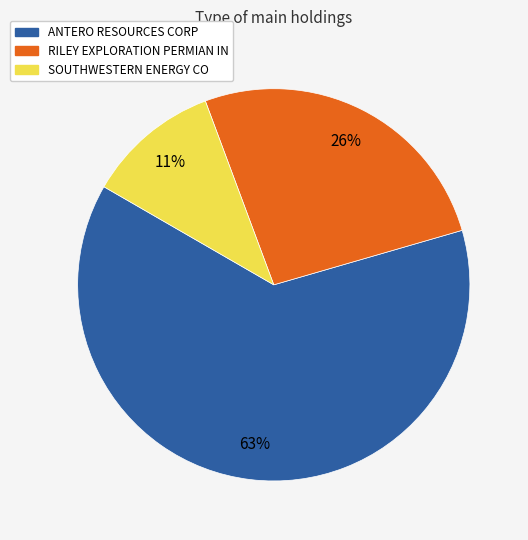

Is the sum of ANTERO RESOURCES CORP and SOUTHWESTERN ENERGY CO greater than half?

Yes